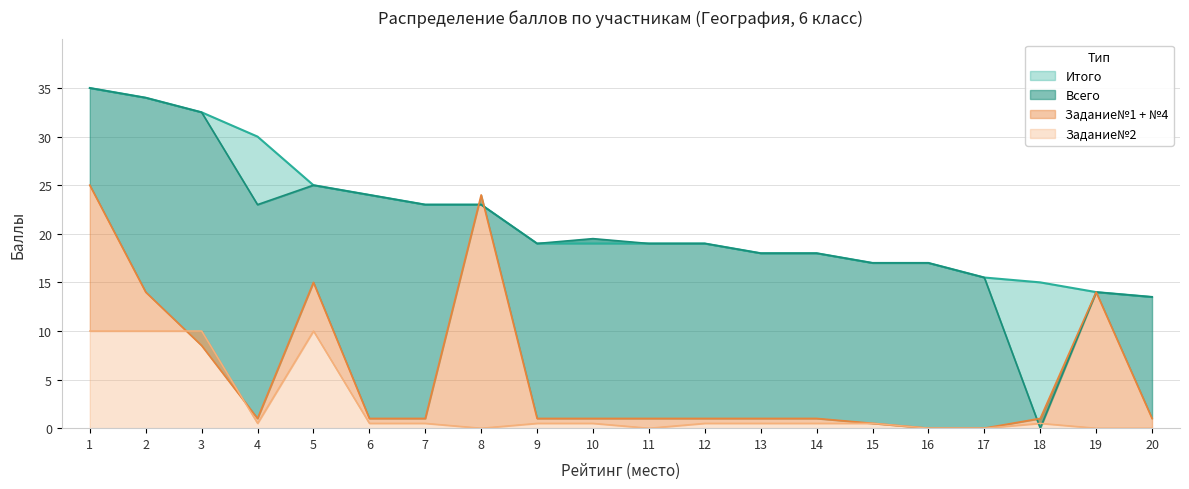

What is the total value across all series at 9?

38.5